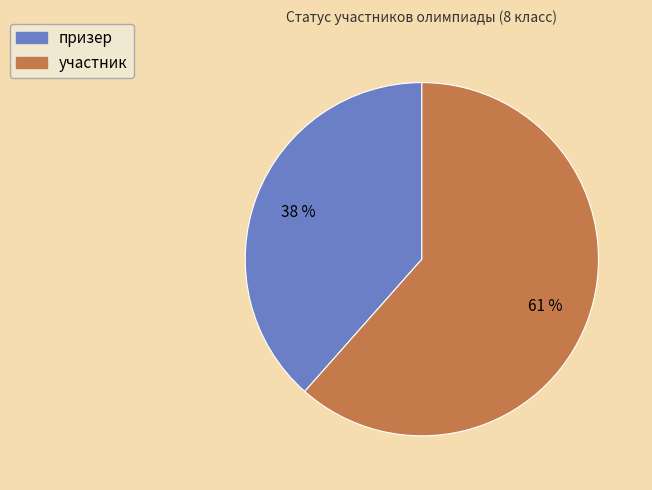

Which slice is the largest?

участник